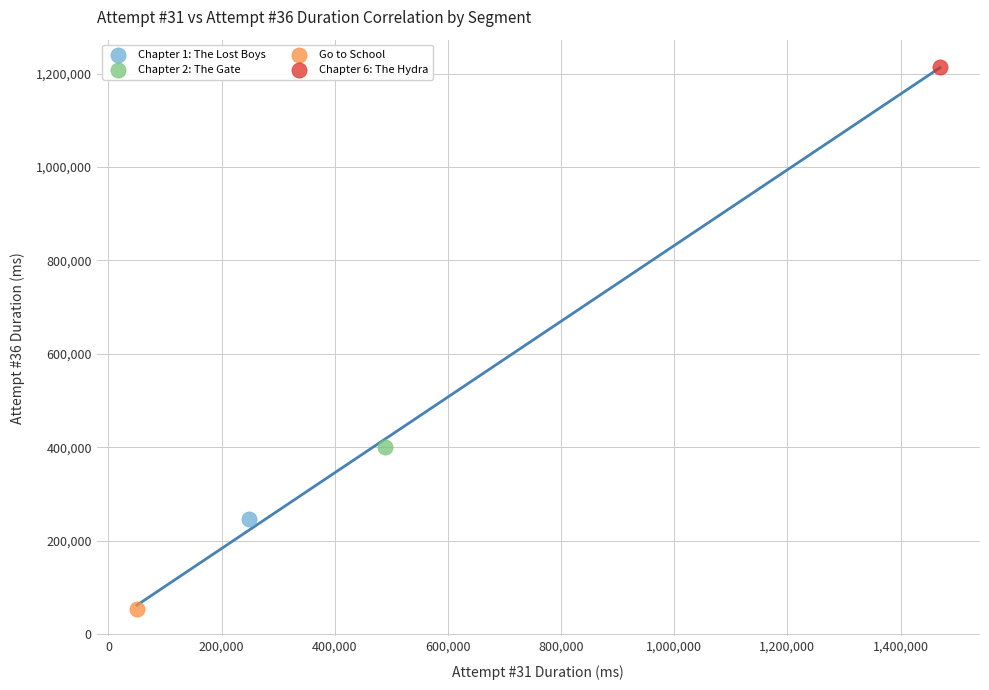

What are all the series names shown in the legend?

Chapter 1: The Lost Boys, Chapter 2: The Gate, Go to School, Chapter 6: The Hydra